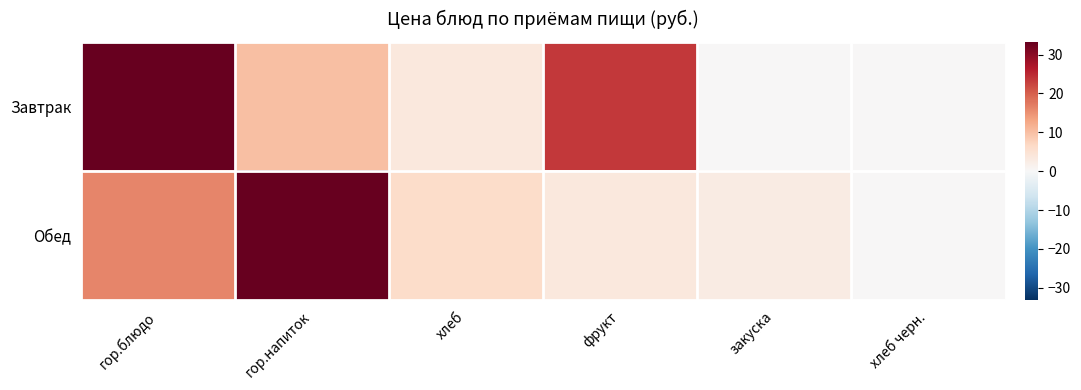

Reading right to left, transcribe all the data shown in this chart.

Завтрак: хлеб черн.=0.0	закуска=0.0	фрукт=23.4	хлеб=3.5	гор.напиток=9.9	гор.блюдо=37.3
Обед: хлеб черн.=0.0	закуска=2.8	фрукт=3.5	хлеб=6.0	гор.напиток=45.6	гор.блюдо=16.2